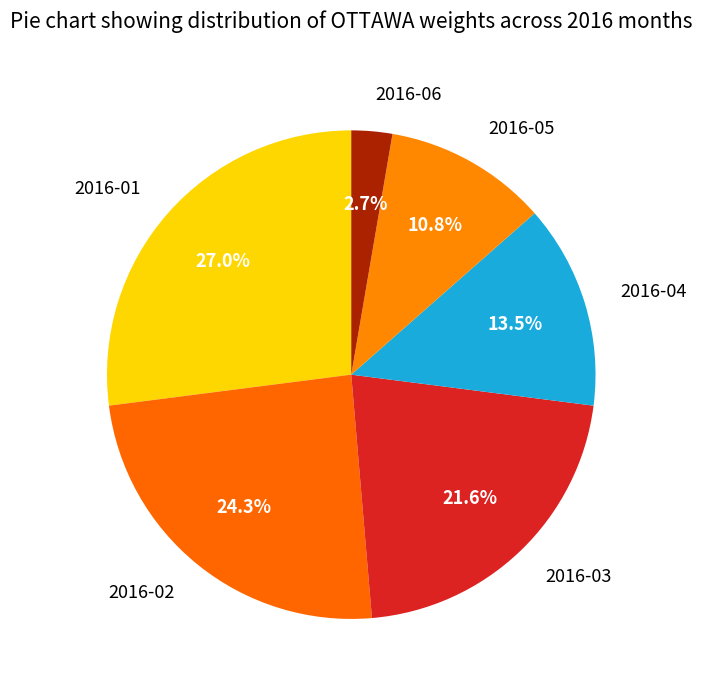

What portion of the pie excludes 2016-04?

86.5%